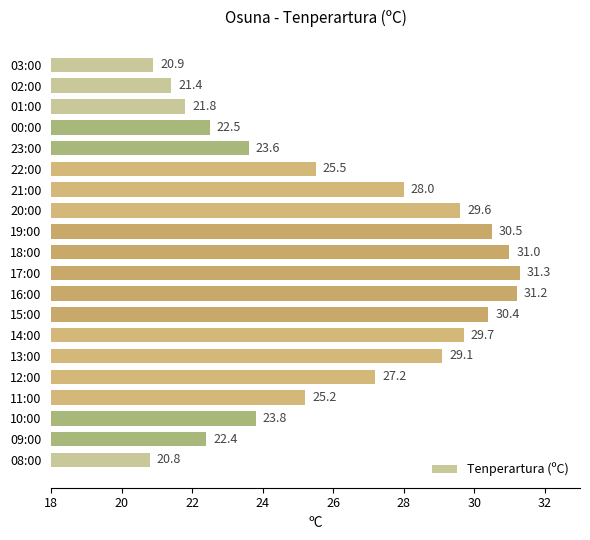

What is the ratio of the value at 13:00 to the value at 20:00?

1.0